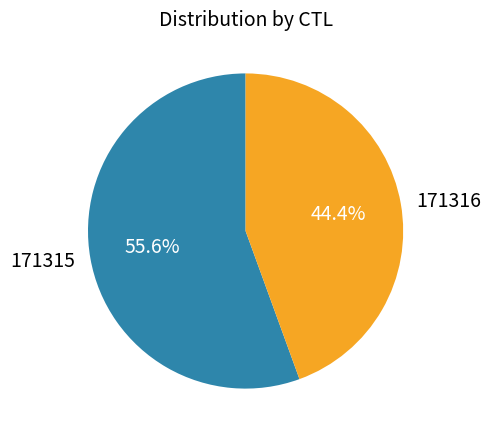

To the nearest percent, what is the average slice percentage?

50%